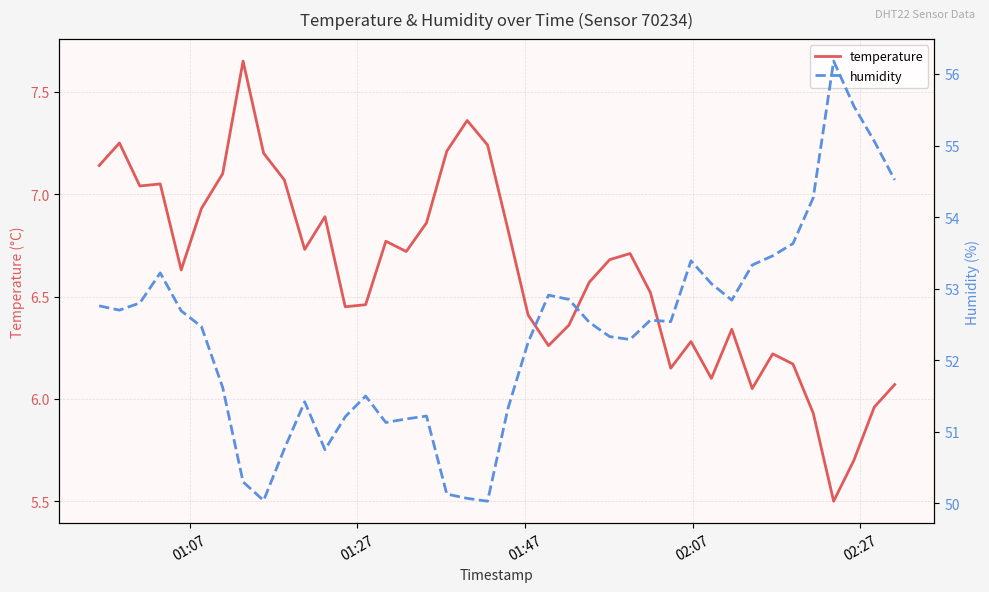

How many lines are shown in the chart?

2